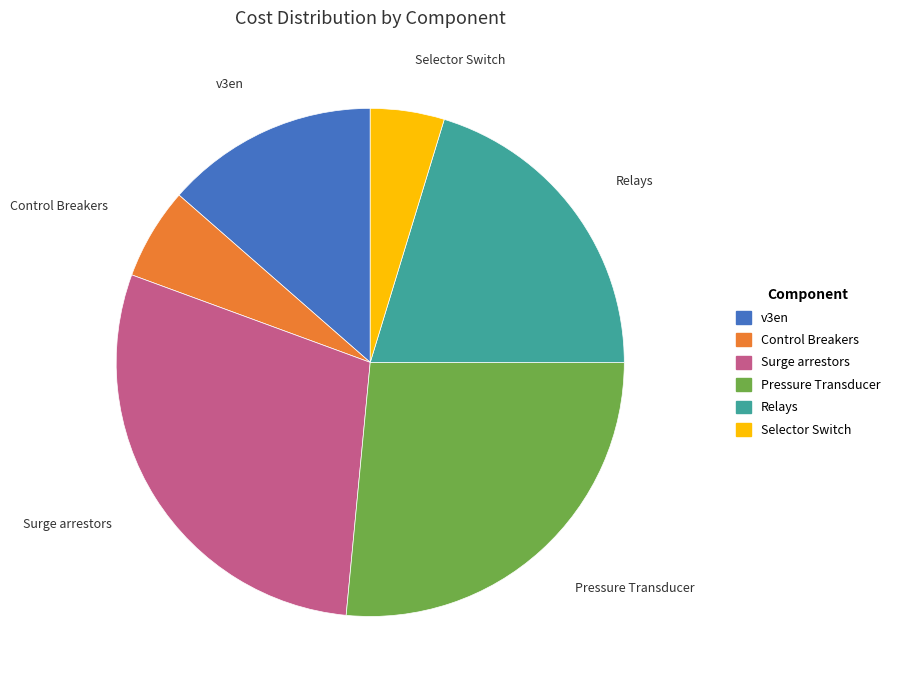

Do Relays and Control Breakers together represent more than half of the pie?

No